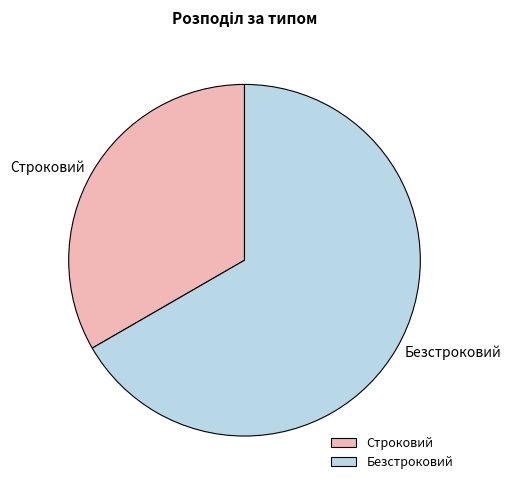

Does Строковий represent more than half of the total?

No